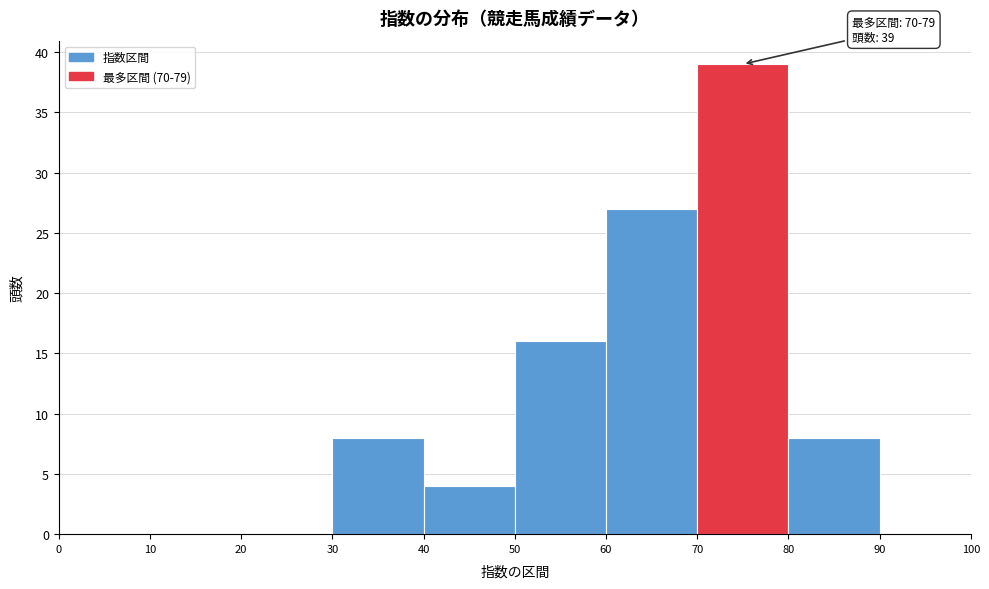

Over which range of the x-axis is the bar tallest?

70 to 80